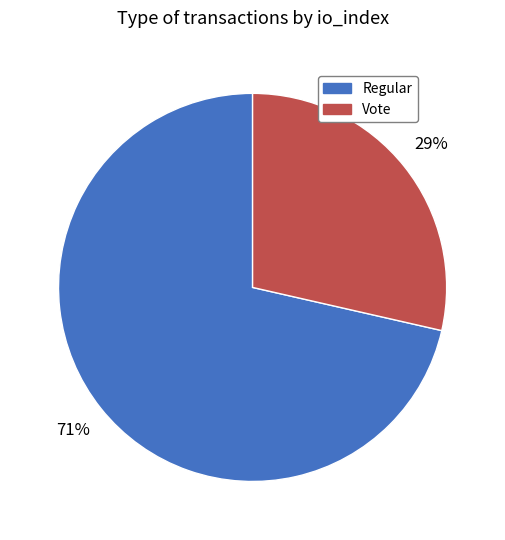

Which slice represents more than half of the pie?

Regular